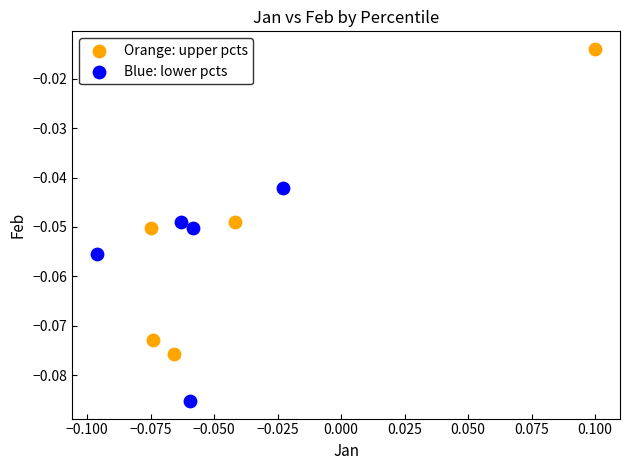

Which series has the widest spread of Y values?

Orange: upper pcts